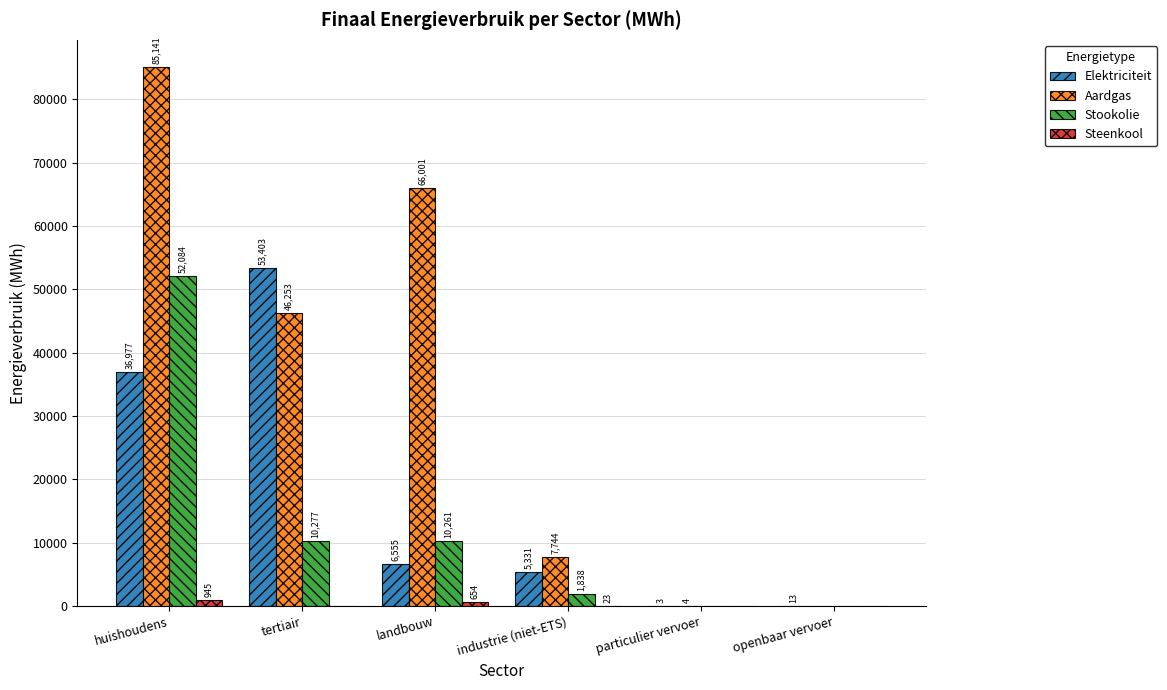

At which label does Elektriciteit reach its peak?

tertiair